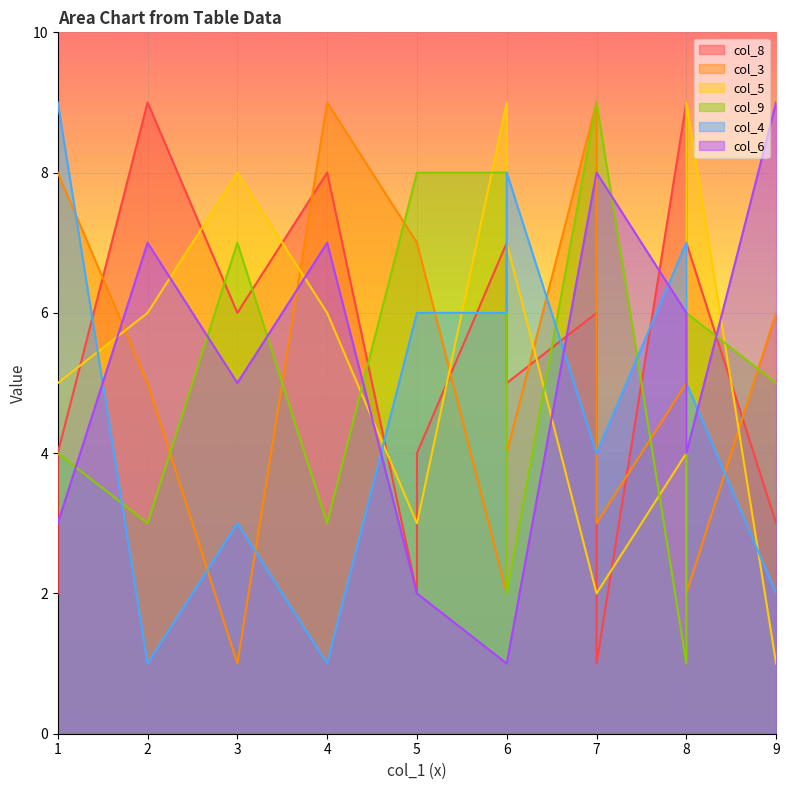

How many lines are shown in the chart?

6